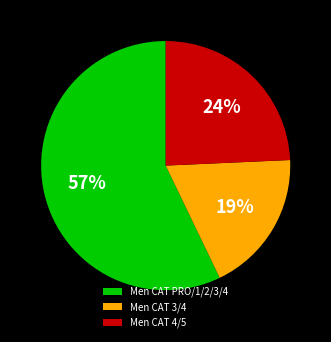

Do Men CAT 4/5 and Men CAT PRO/1/2/3/4 together represent more than half of the pie?

Yes